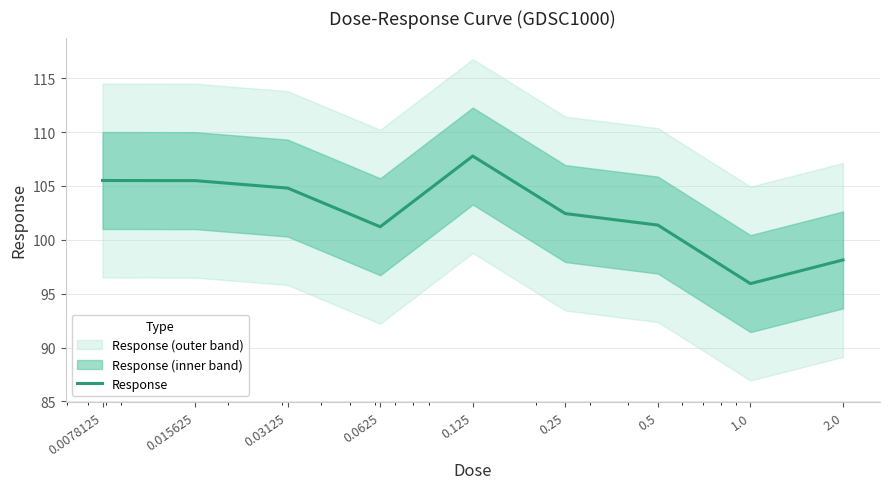

What is the label of the 3rd point from the left?

0.03125